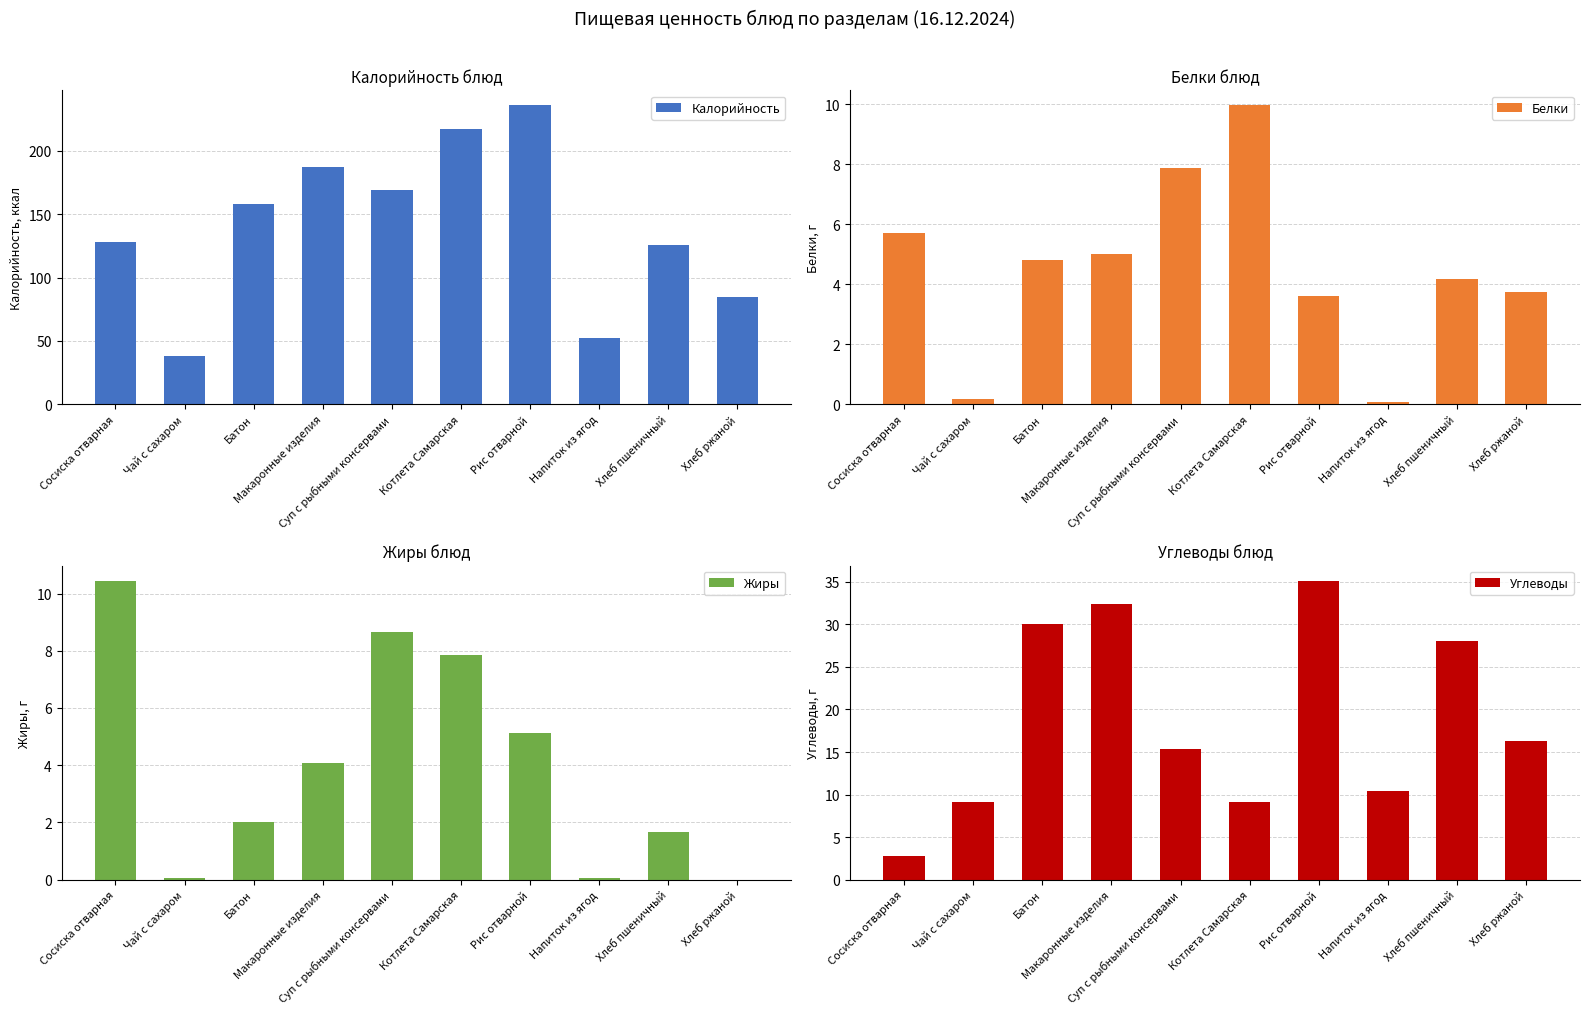

Between Суп с рыбными консервами and Рис отварной, which series saw the biggest shift?

Калорийность